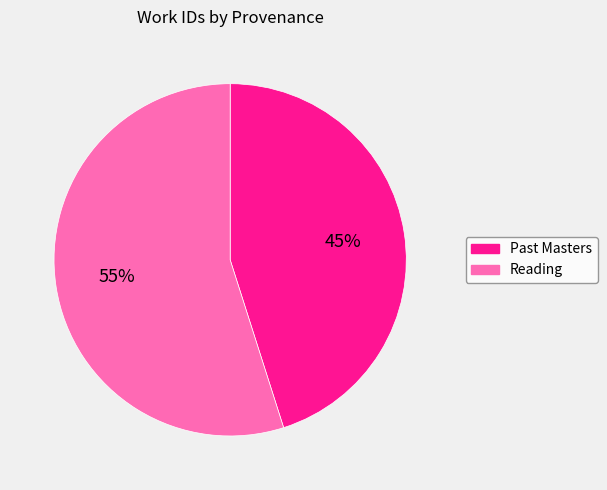

Is the sum of Reading and Past Masters greater than half?

Yes